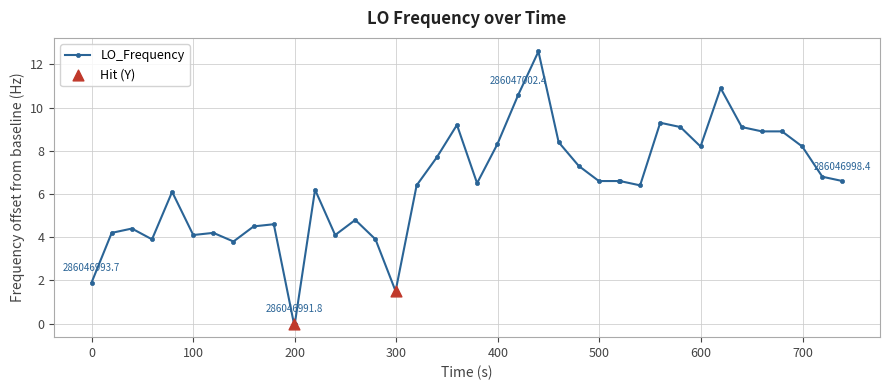

What is the value of the 32nd point from the left?

9.1